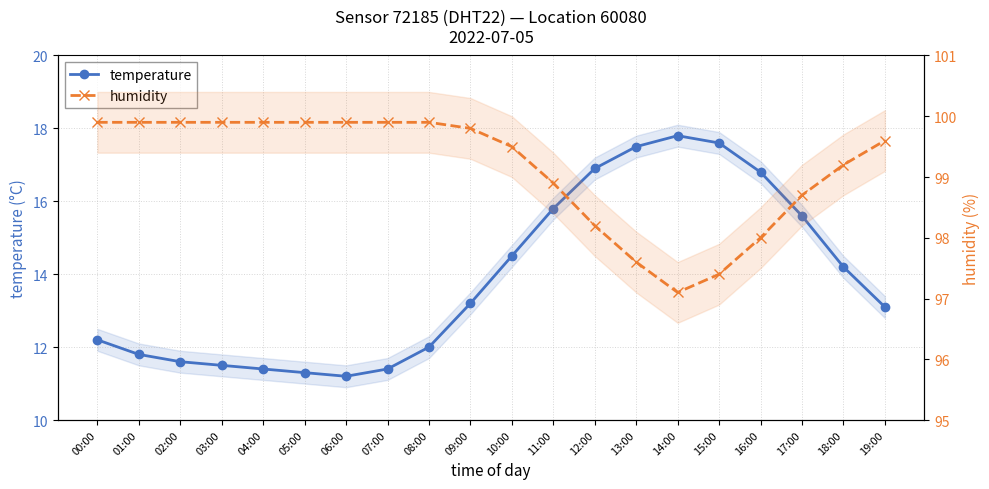

Which label corresponds to the largest value in the chart?

00:00